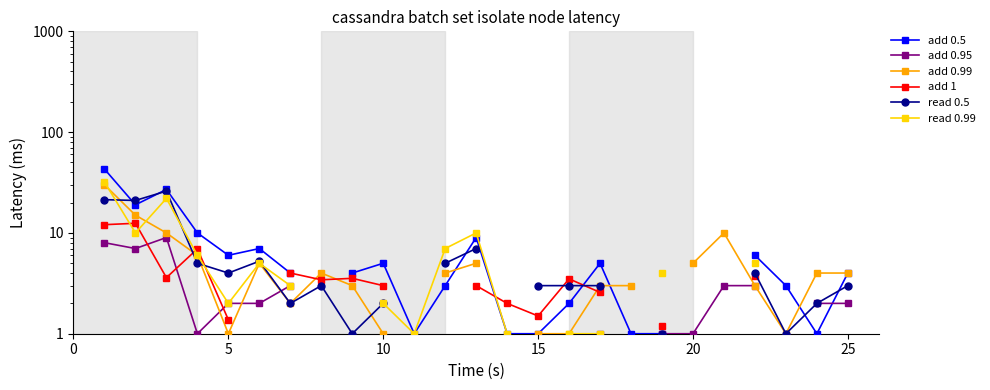

What is the label of the 21st point from the left?

20